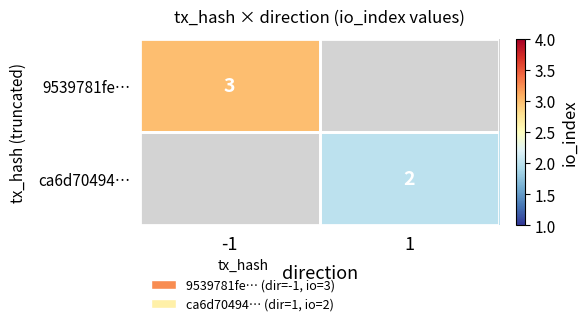

At which category does the chart reach its minimum across all series?

1